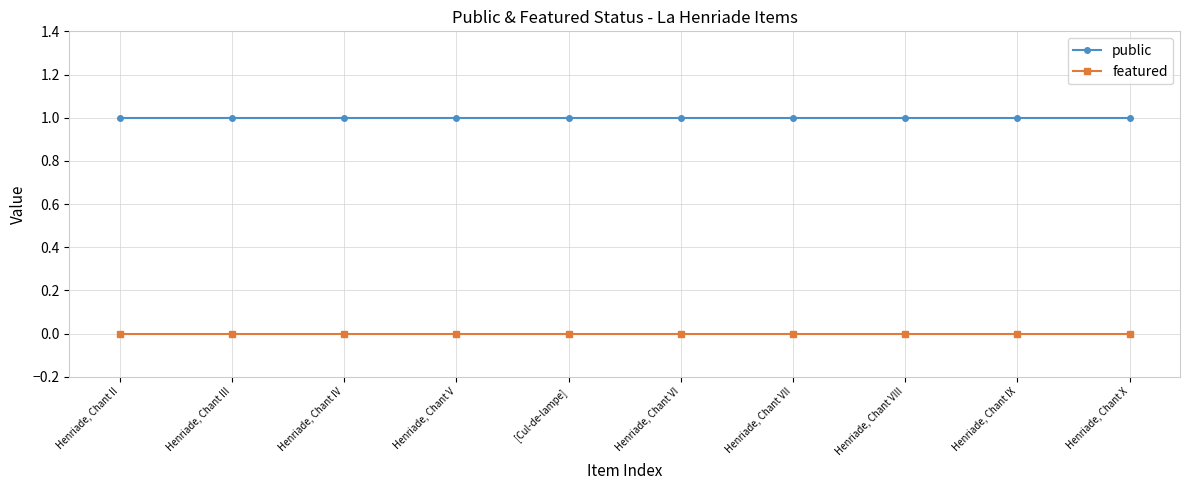

Is the value of public at [Cul-de-lampe] greater than the value of featured at [Cul-de-lampe]?

Yes